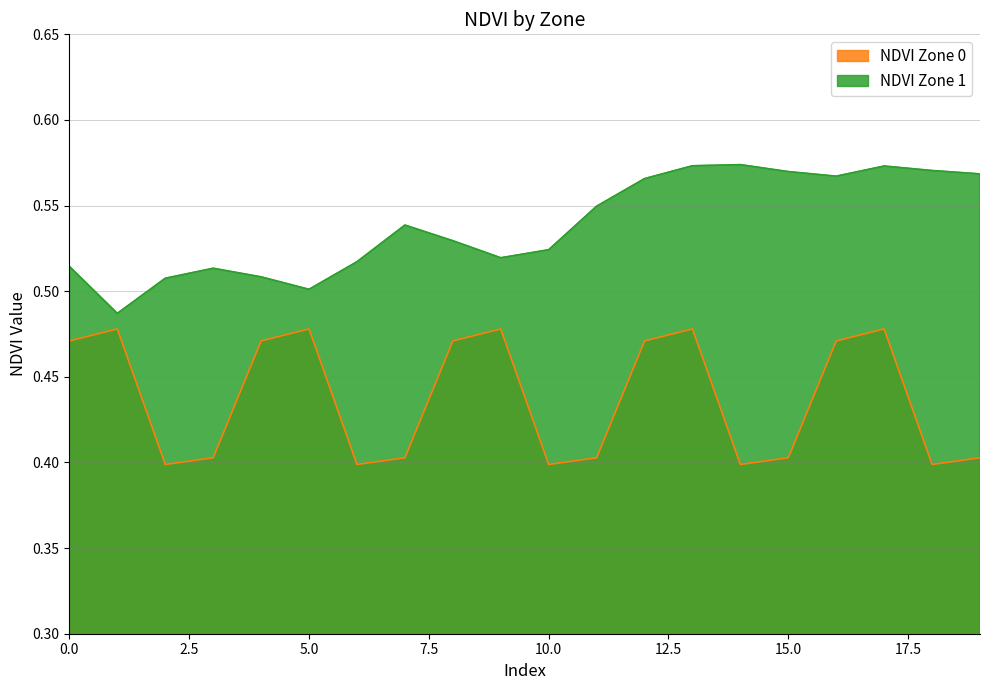

What is the approximate value of NDVI Zone 1 at 6?

0.5